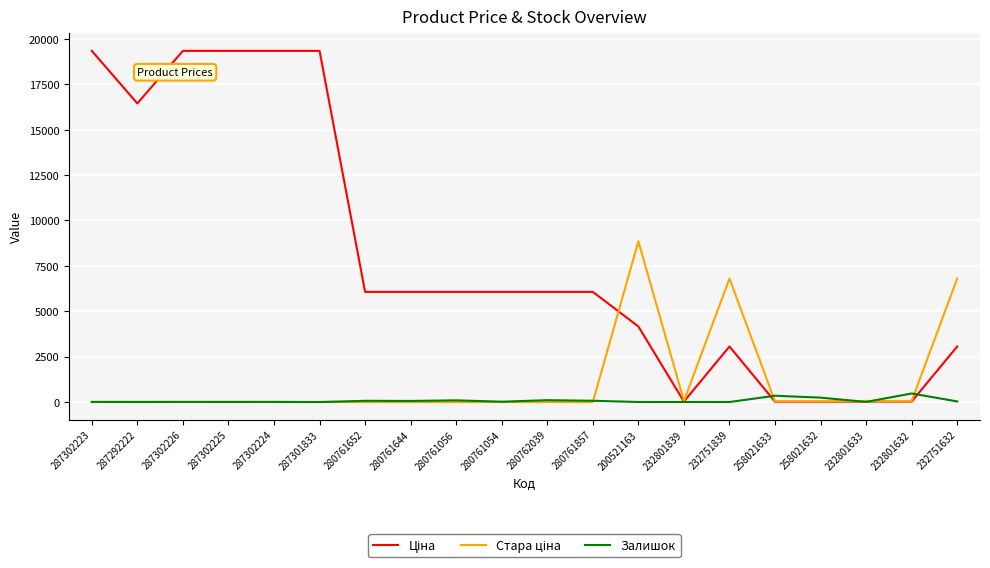

The Залишок series shows 70.0 at 280761857. True or false?

True